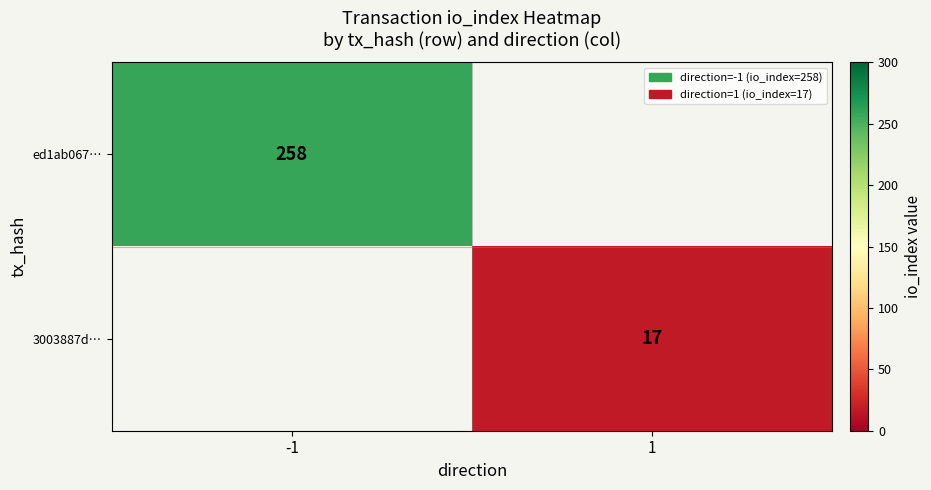

At how many categories does at least one series exceed 206?

1